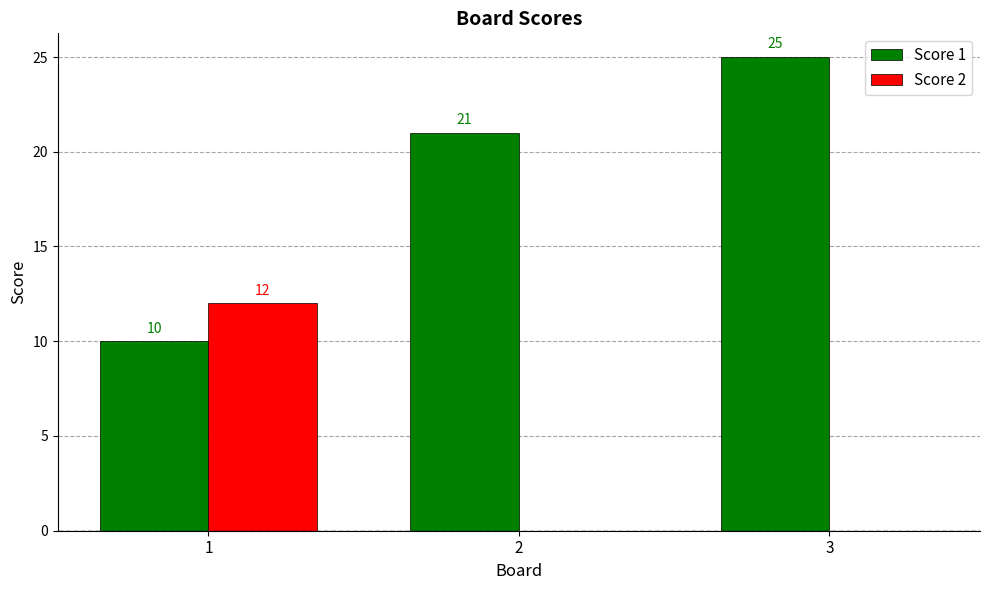

The value of Score 2 at 3 is 0. True or false?

True